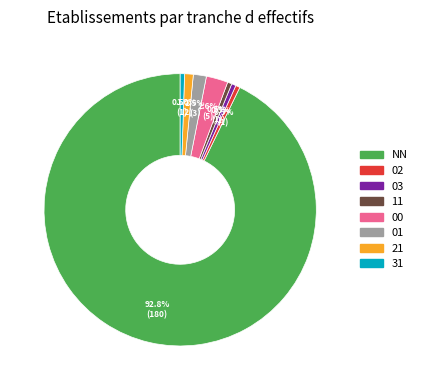

How many segments does this pie chart have?

8